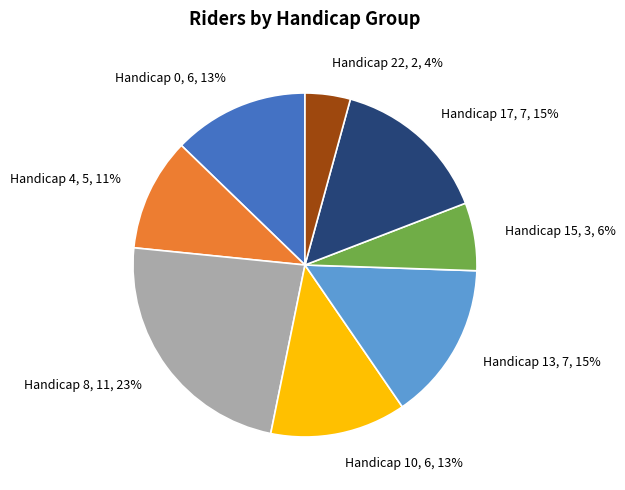

To the nearest percent, what percentage of the pie is Handicap 13, 7, 15%?

15%